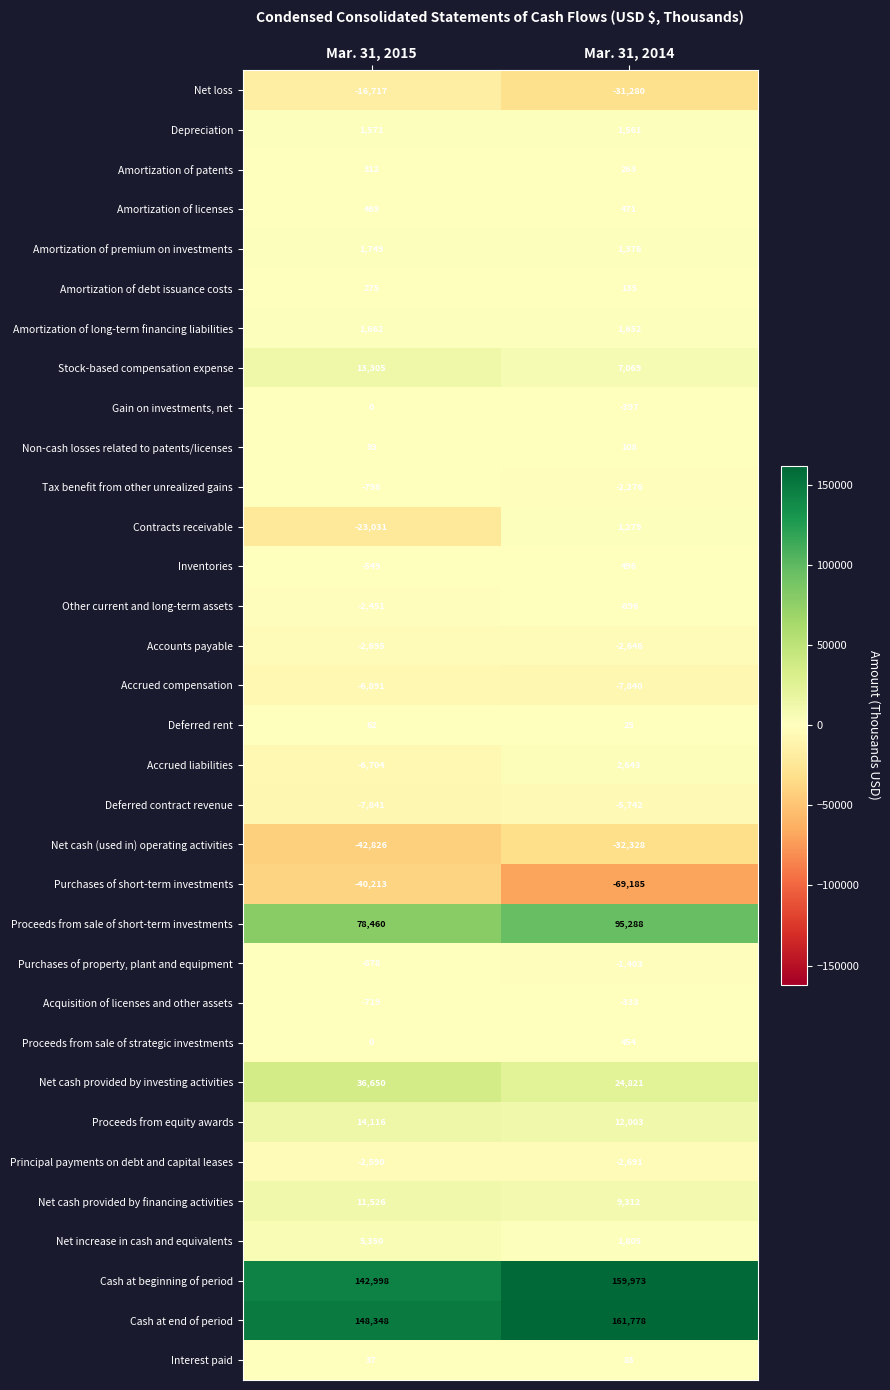

True or false: Proceeds from sale of strategic investments has a value of 257 at Mar. 31, 2015.

False